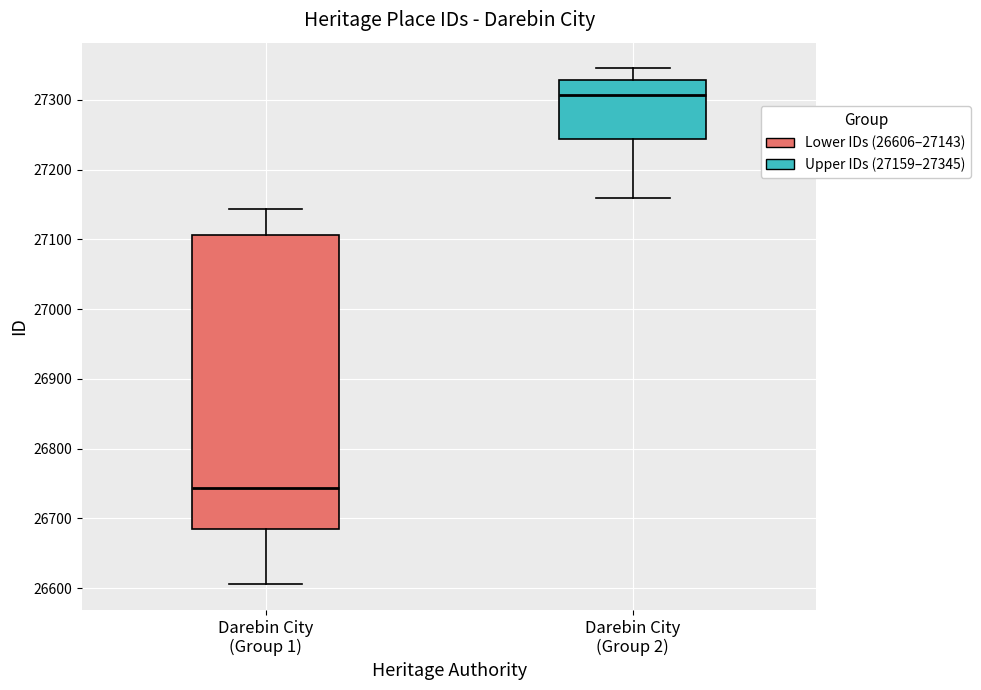

Reading left to right, transcribe this box plot: for each box, give where its median line is, the range the box spans, and where its two whiskers end, as read against the y-axis. The values are not printed on the chart, so give them approximately, as read against the axis.

Darebin City (Group 1): median 26740, box 26690 to 27110, whiskers 26610 to 27140
Darebin City (Group 2): median 27310, box 27240 to 27330, whiskers 27160 to 27350